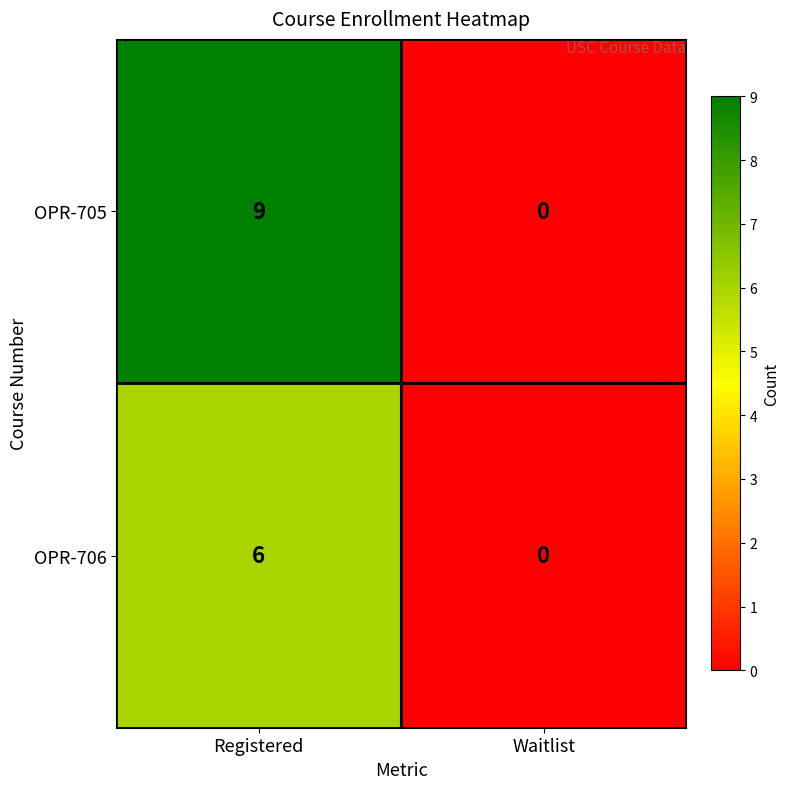

Rank the series by their maximum value, from lowest to highest.

OPR-706, OPR-705